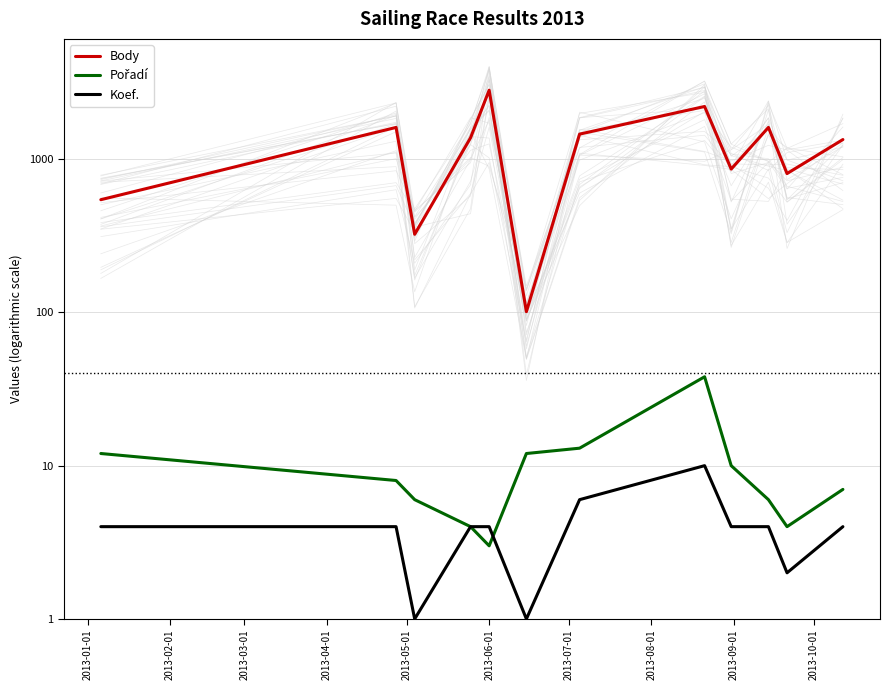

What are all the series names shown in the legend?

Body, Pořadí, Koef.